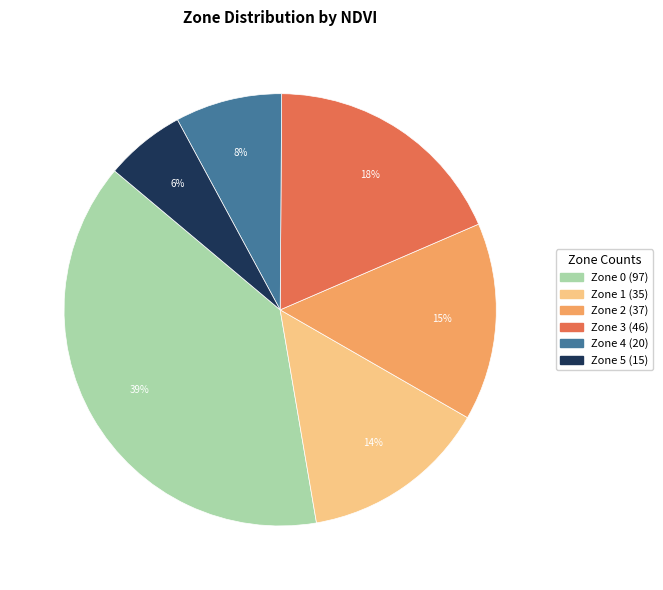

How many slices are in this pie chart?

6